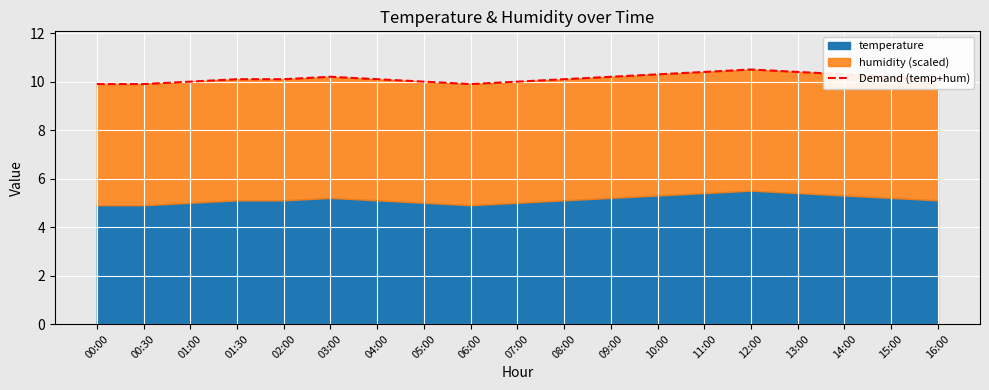

Where is the first local maximum?

03:00